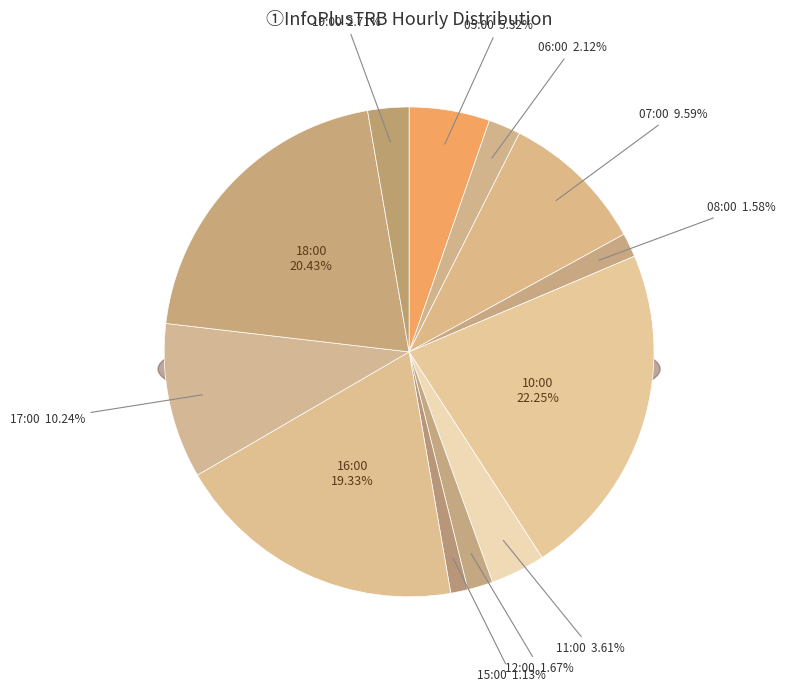

To the nearest percent, what is the average slice percentage?

8%